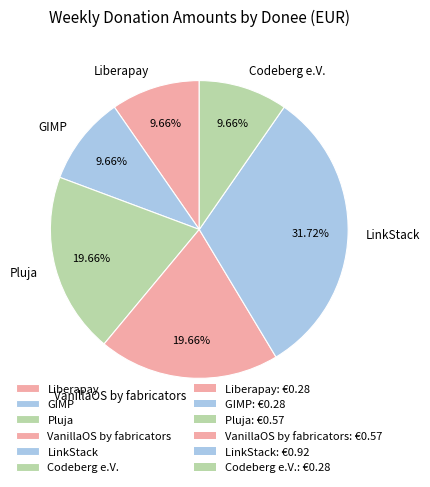

To the nearest percent, what is the combined percentage of Codeberg e.V. and VanillaOS by fabricators?

29%